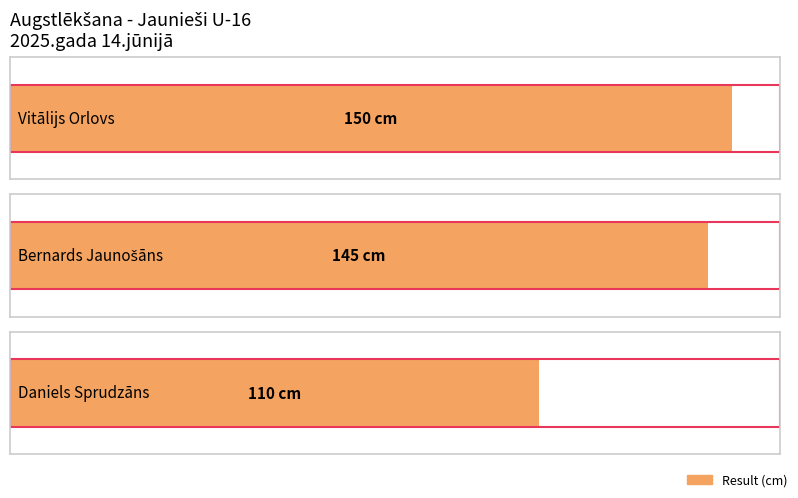

At which label does the data first exceed 145?

Vitālijs Orlovs